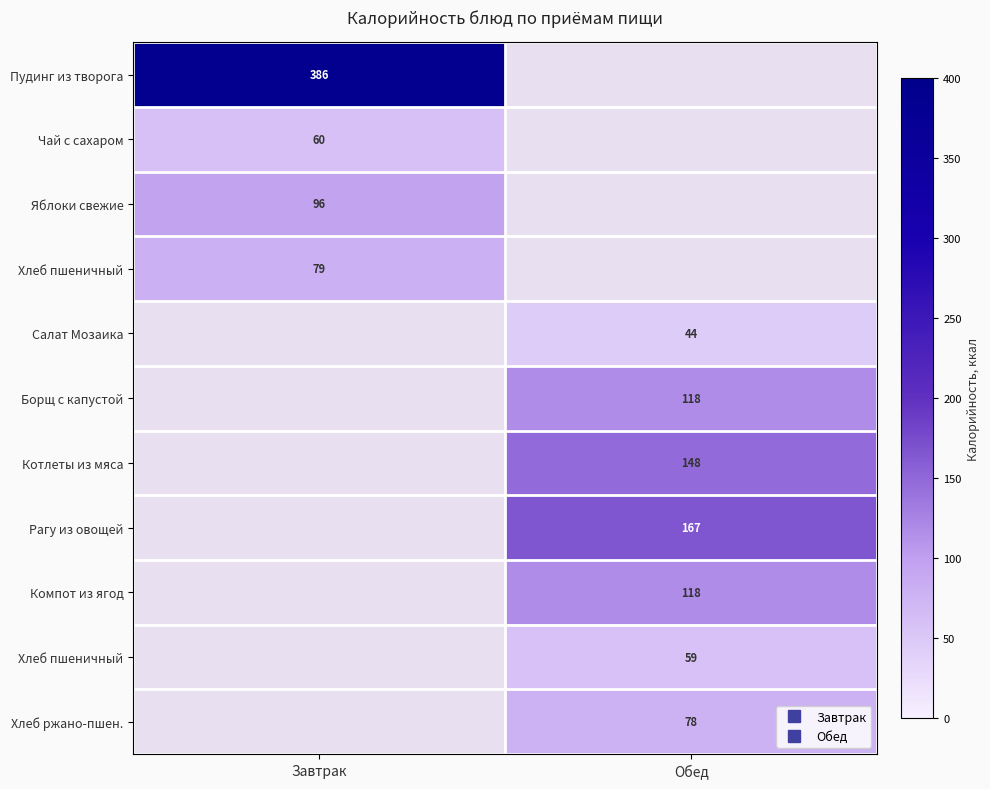

What is the total value across all series at Завтрак?

621